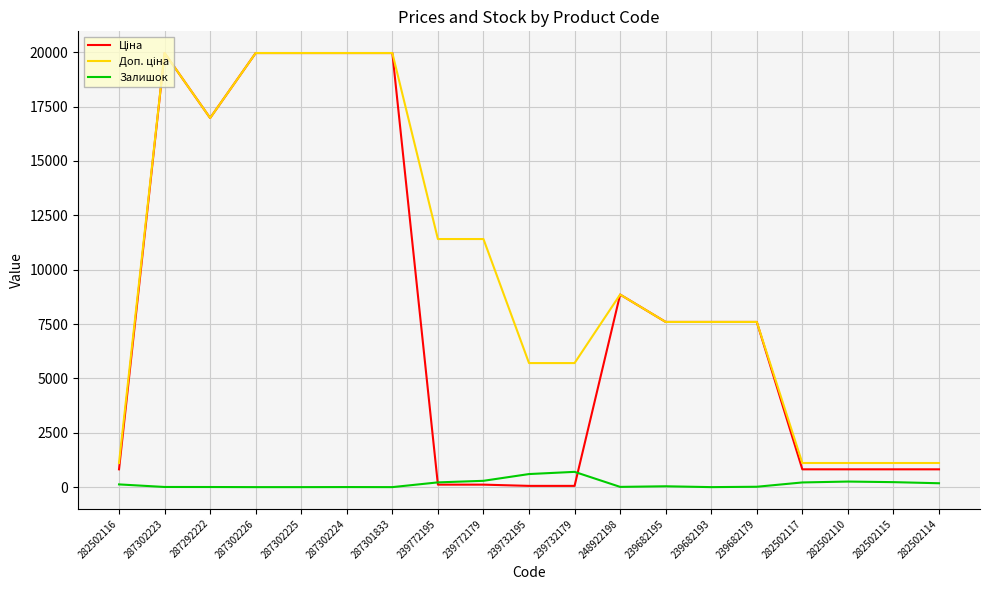

What position from the right is 282502117?

4